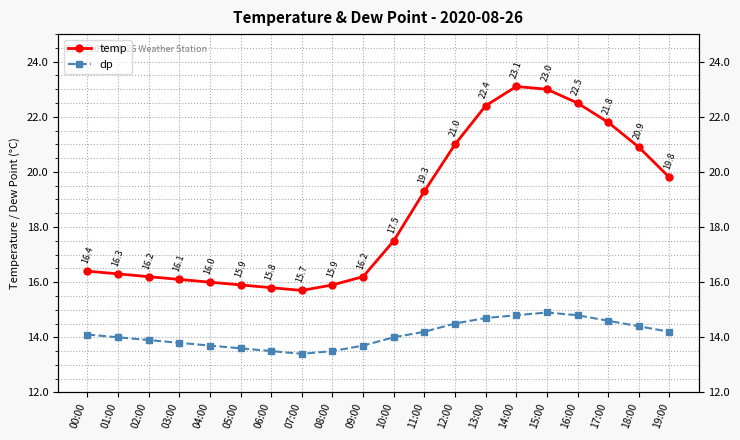

Reading left to right, list all the values displayed in this chart.

temp: 16.4	16.3	16.2	16.1	16.0	15.9	15.8	15.7	15.9	16.2	17.5	19.3	21.0	22.4	23.1	23.0	22.5	21.8	20.9	19.8
dp: 14.1	14.0	13.9	13.8	13.7	13.6	13.5	13.4	13.5	13.7	14.0	14.2	14.5	14.7	14.8	14.9	14.8	14.6	14.4	14.2